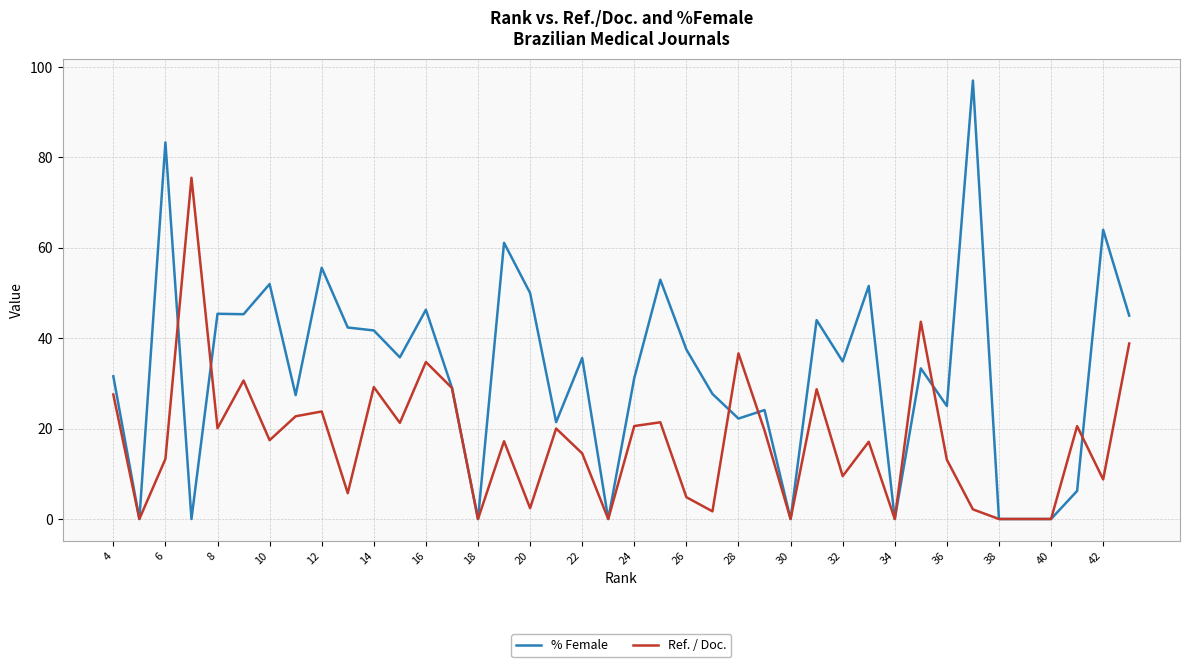

What is the maximum value for % Female?

97.0